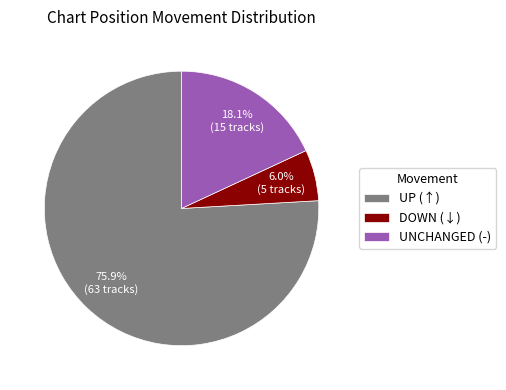

Is there any slice that represents more than half of the pie?

Yes